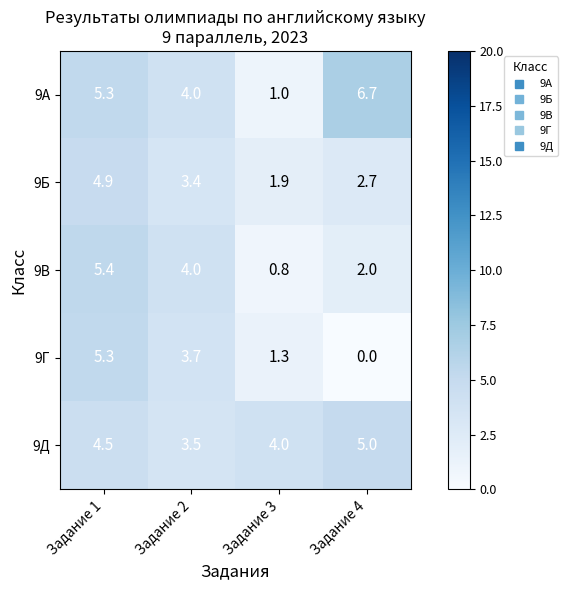

Is it true that 9Д equals 4.0 at Задание 3?

True